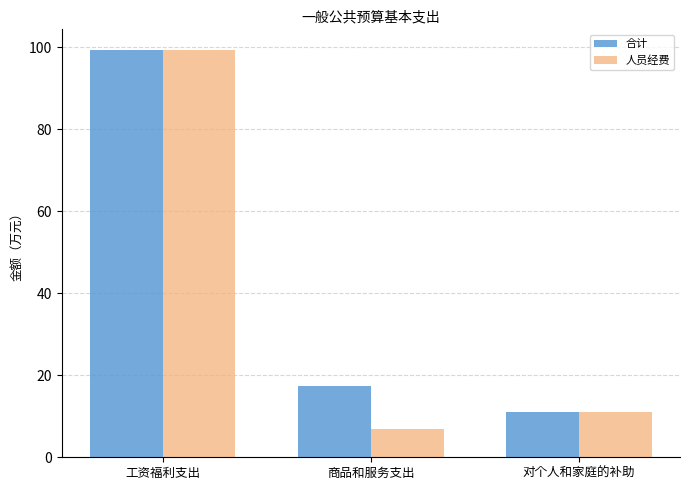

What is the average value of the 人员经费 series?

39.2